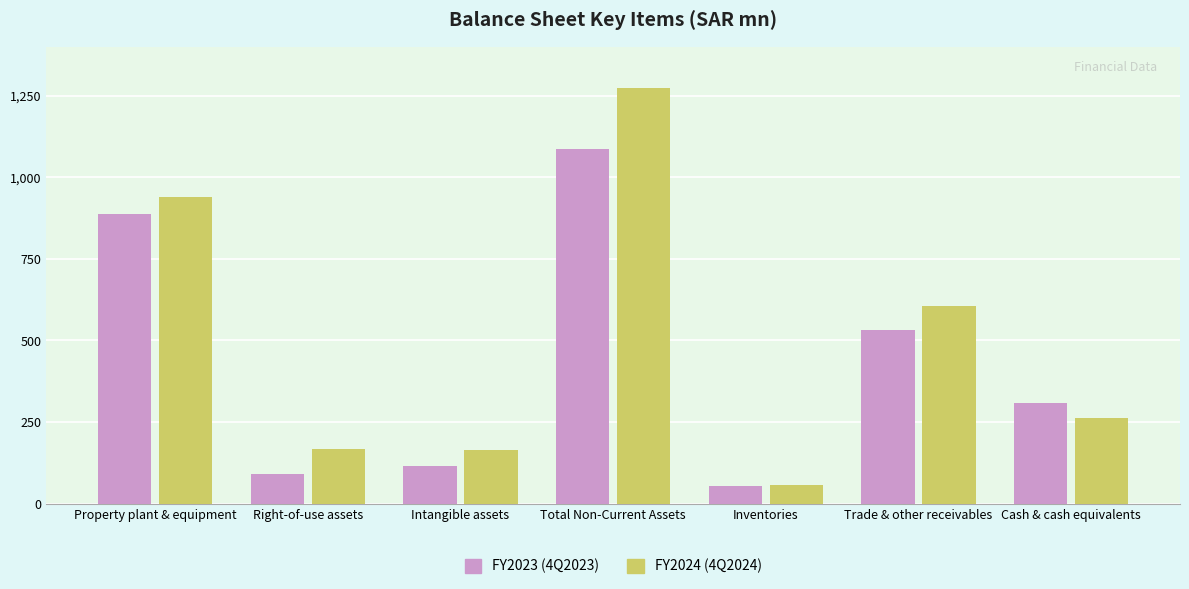

At Cash & cash equivalents, list the series in order from largest to smallest.

FY2023 (4Q2023), FY2024 (4Q2024)